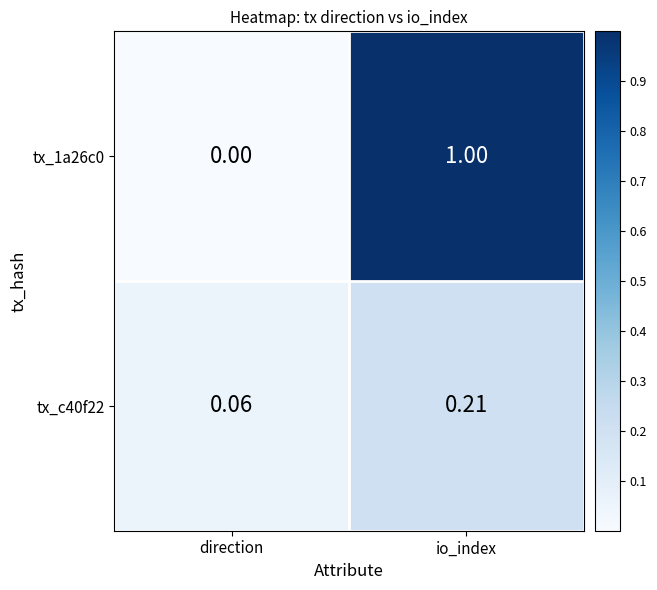

At which label does tx_c40f22 reach its minimum?

direction